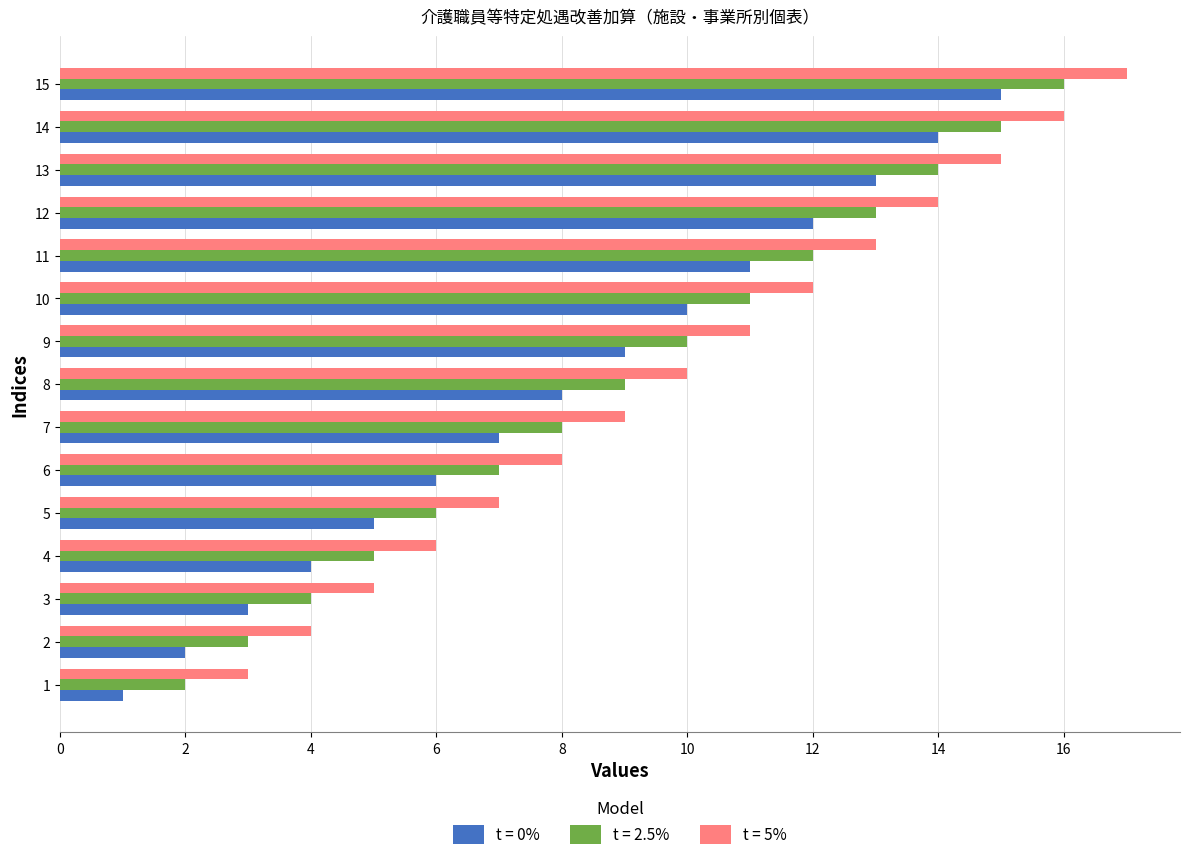

What is the sum of all t = 2.5% values?

135